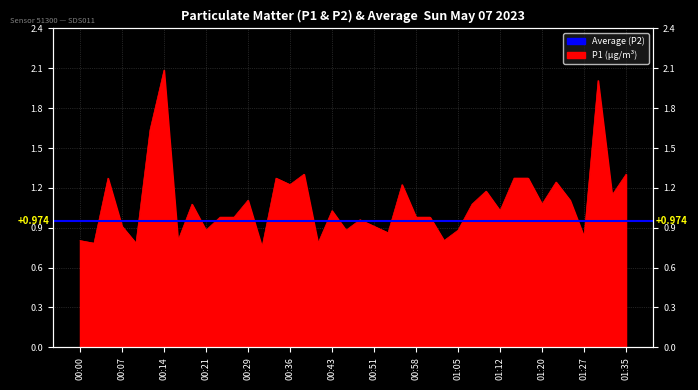

What is the sum of the values at 01:35 and 01:32?

2.5